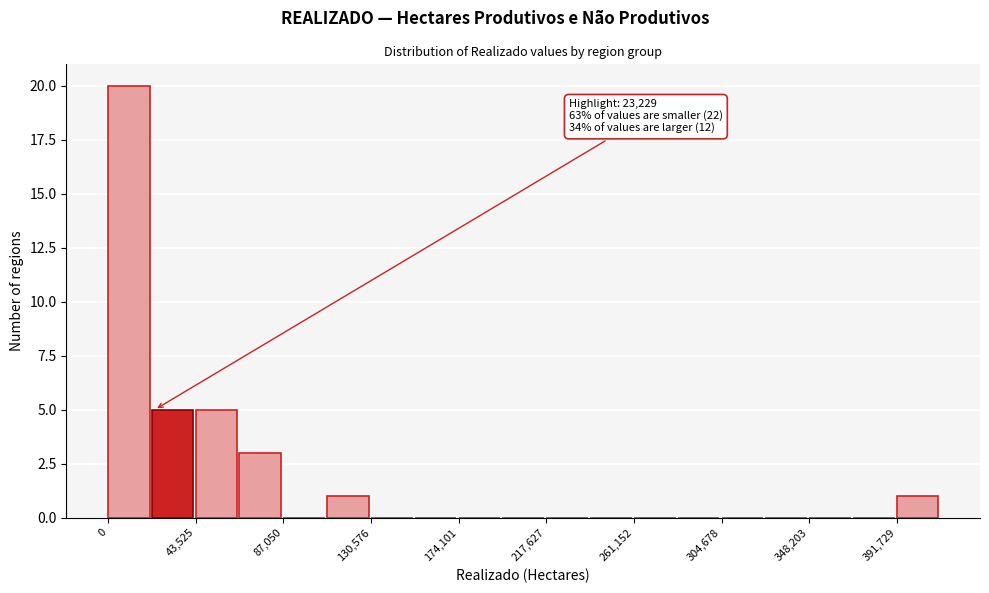

Over which range of the x-axis is the bar tallest?

0 to 20000